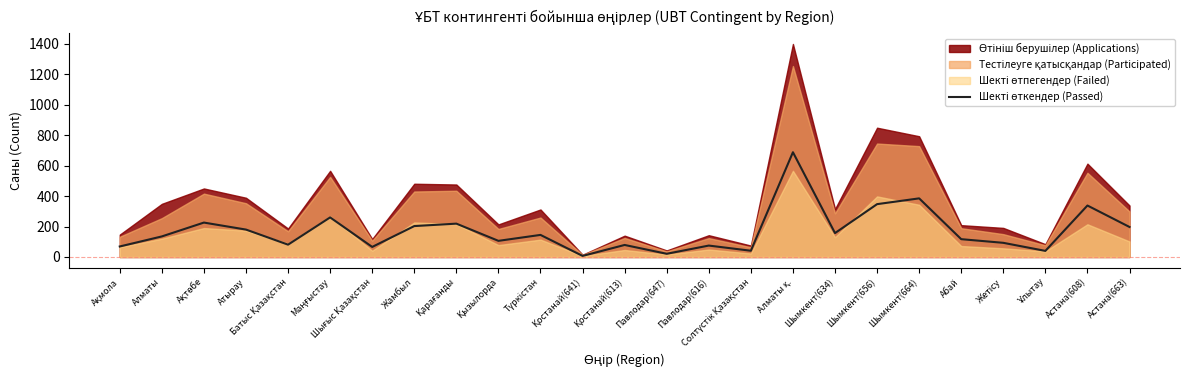

Reading left to right, extract all data points from this chart.

69	135	226	180	81	260	66	203	219	106	145	7	79	21	75	41	688	157	347	385	117	93	40	338	197